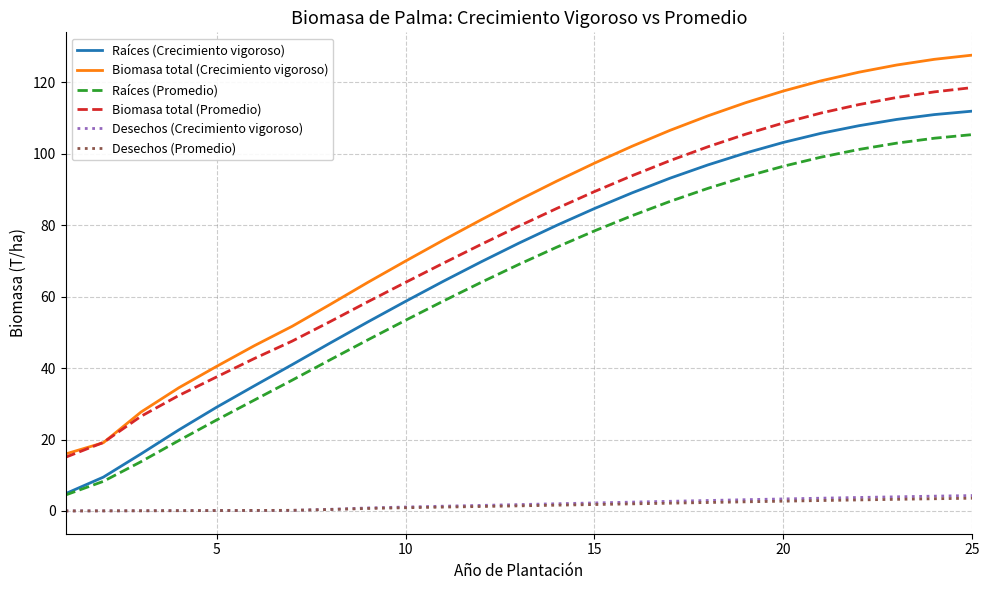

What are all the series names shown in the legend?

Raíces (Crecimiento vigoroso), Biomasa total (Crecimiento vigoroso), Raíces (Promedio), Biomasa total (Promedio), Desechos (Crecimiento vigoroso), Desechos (Promedio)